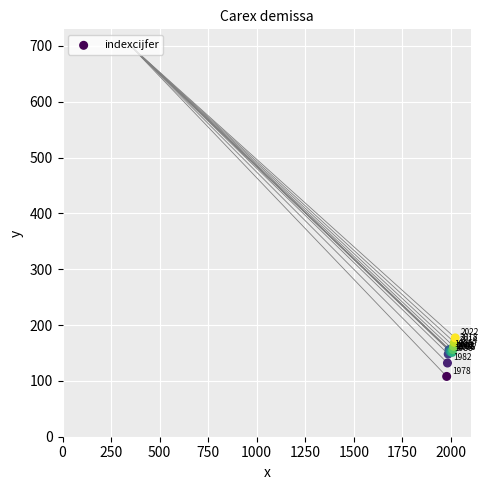

What Y value in the scatter plot is closest to 142?

148